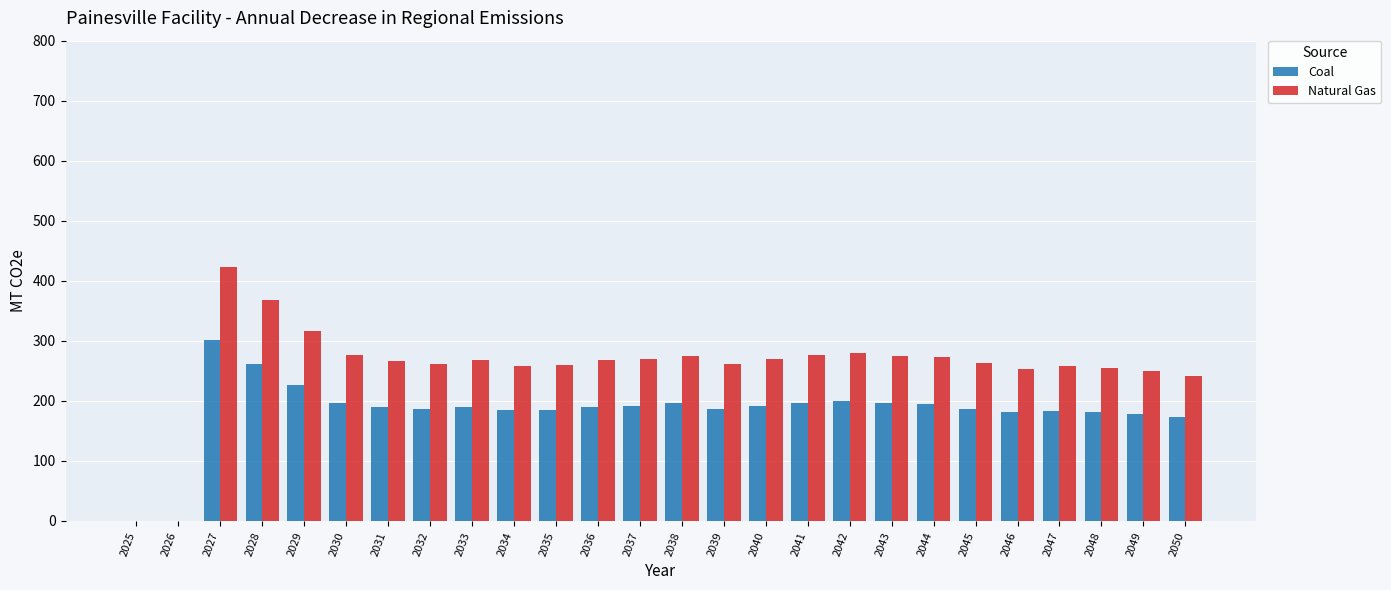

At which category is the sum across all series the highest?

2027